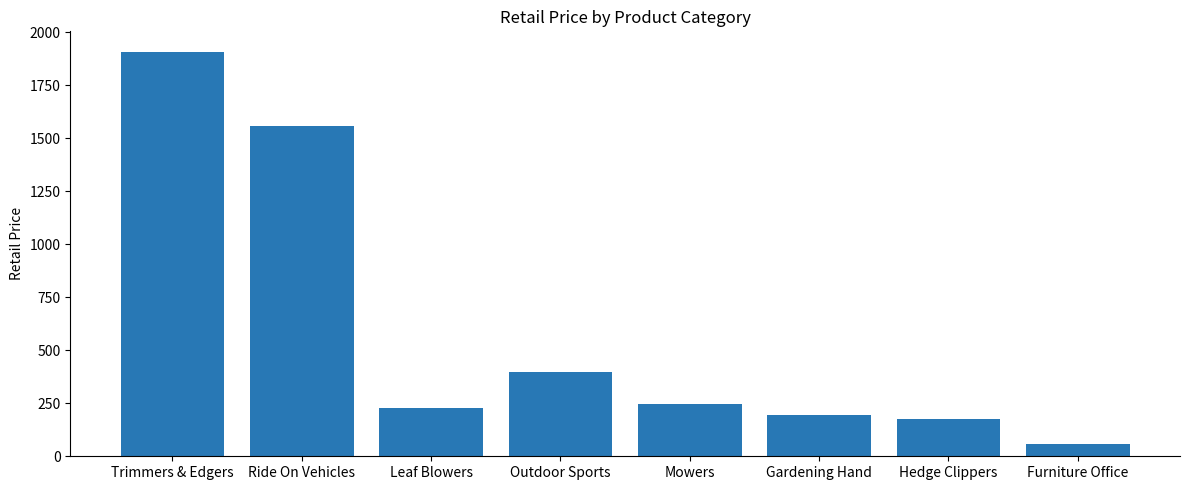

How many categories are shown in the chart?

8